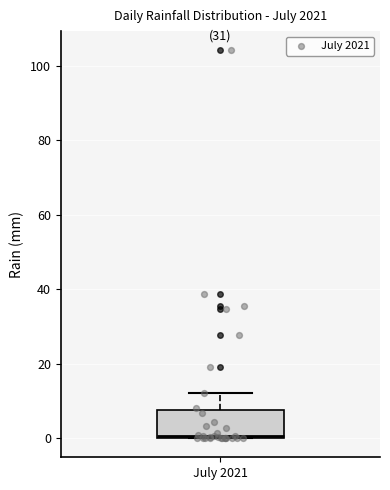

Read this box plot against the y-axis: the position of the median line, the range covered by the box, and the ends of both whiskers. The values are not printed on the chart, so give them approximately, as read against the axis.

median 0, box 0 to 8, whiskers 0 to 12